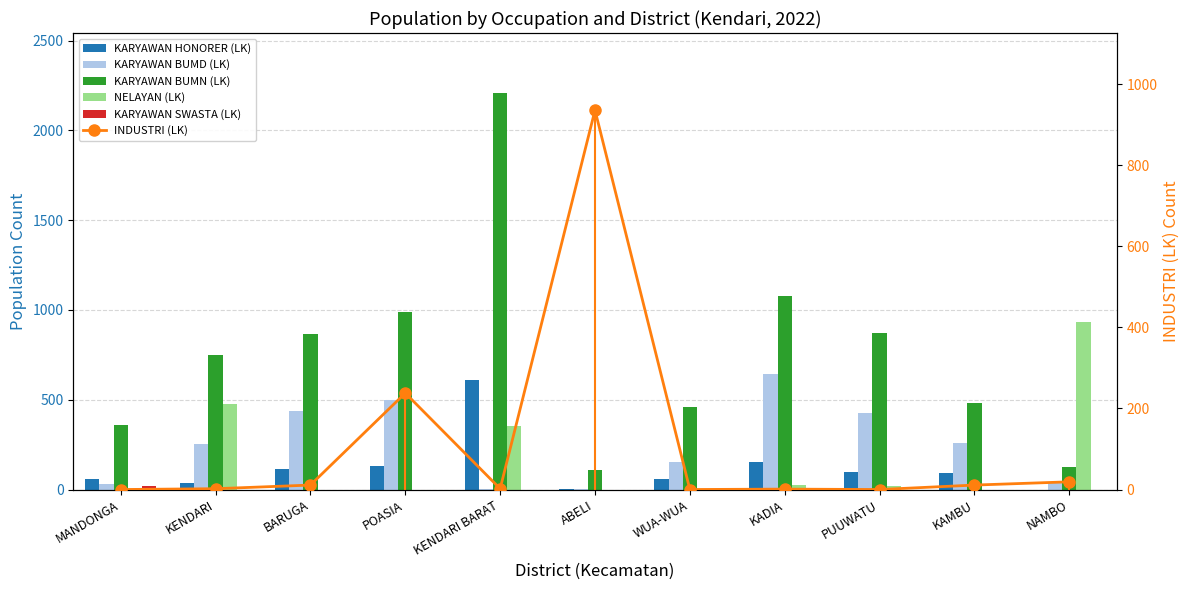

Which series has the largest total across all categories?

KARYAWAN BUMN (LK)